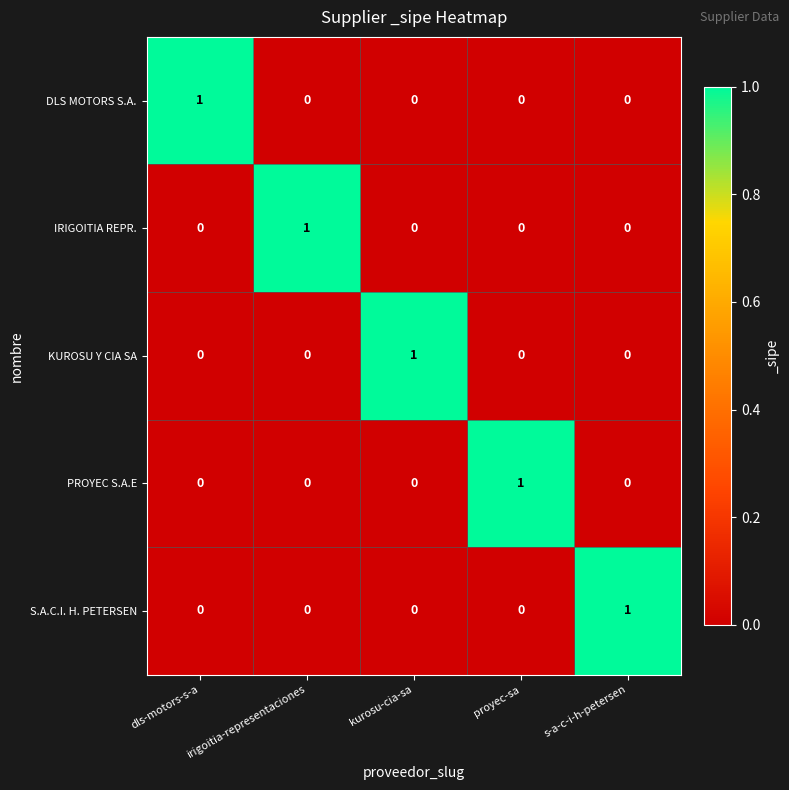

Count the S.A.C.I. H. PETERSEN values in the range 0 to 1.

5